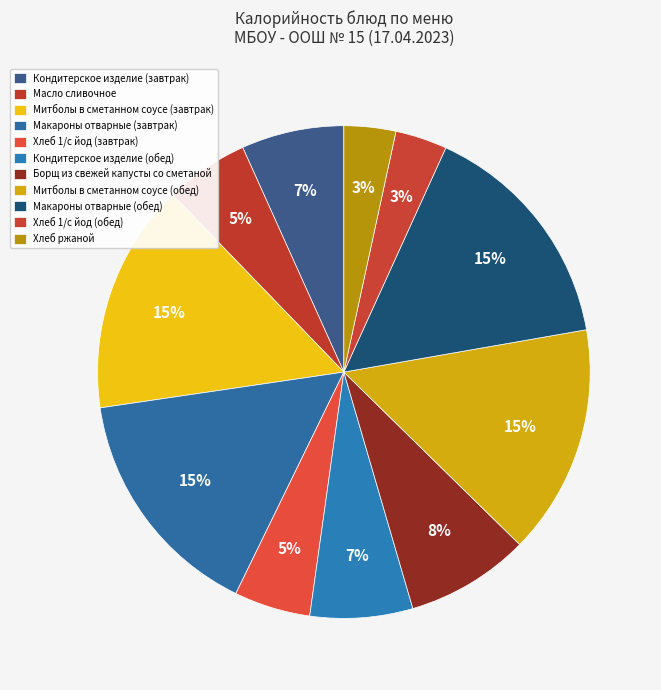

Approximately how many times larger is the value at Макароны отварные (завтрак) compared to Хлеб ржаной?

4.5